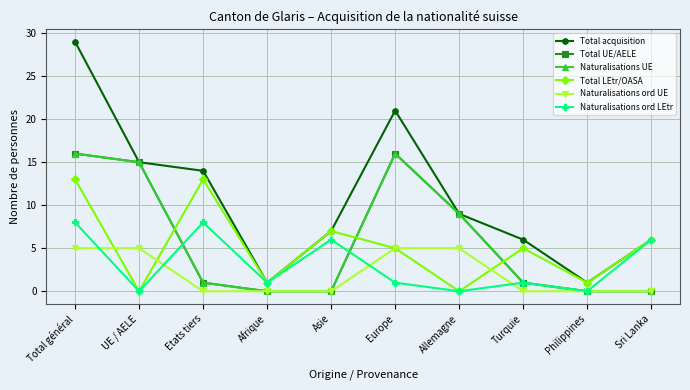

Is this an area chart (filled region under the line)?

No